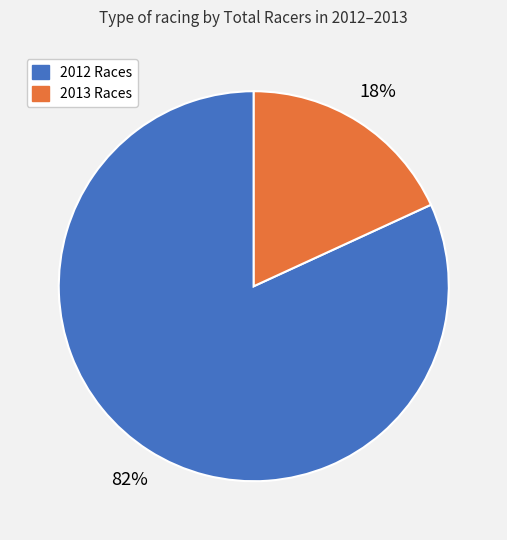

Do 2013 Races and 2012 Races together represent more than half of the pie?

Yes